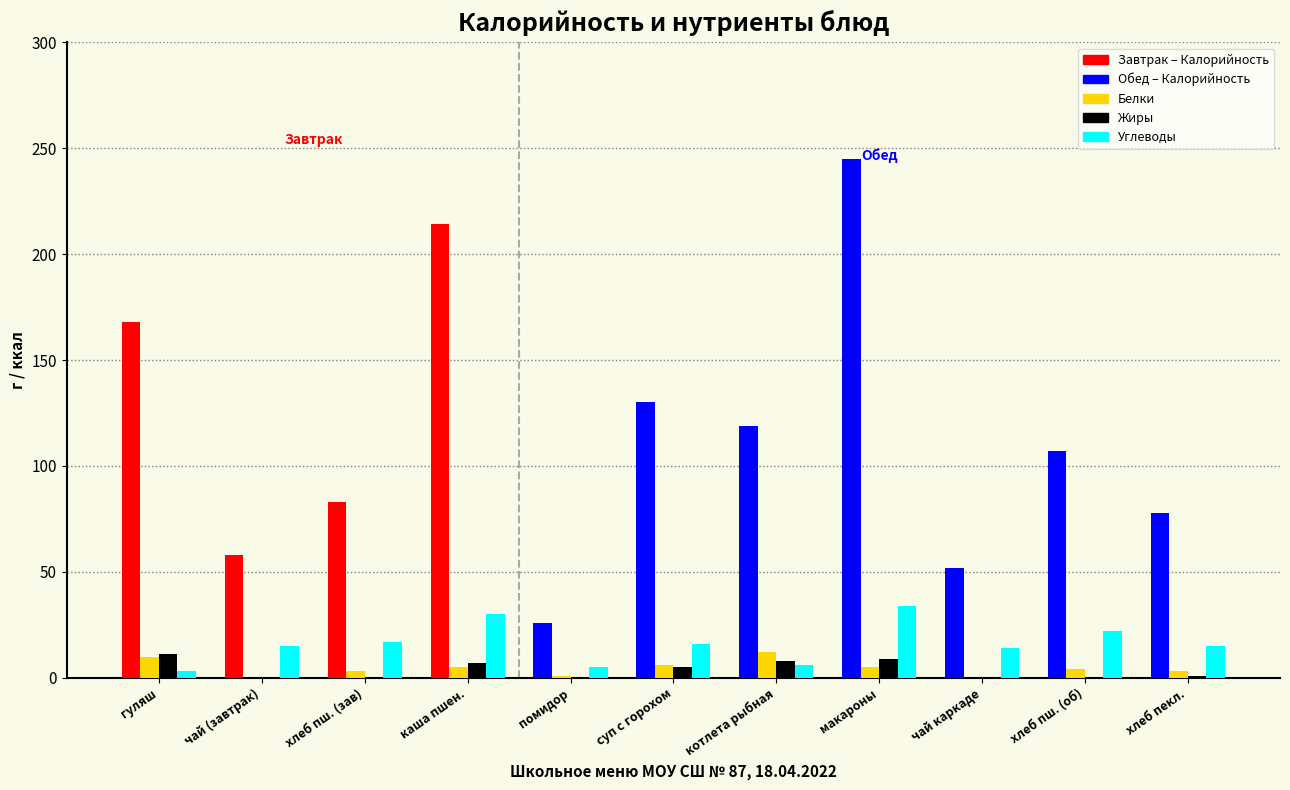

At which category is the sum across all series the highest?

макароны